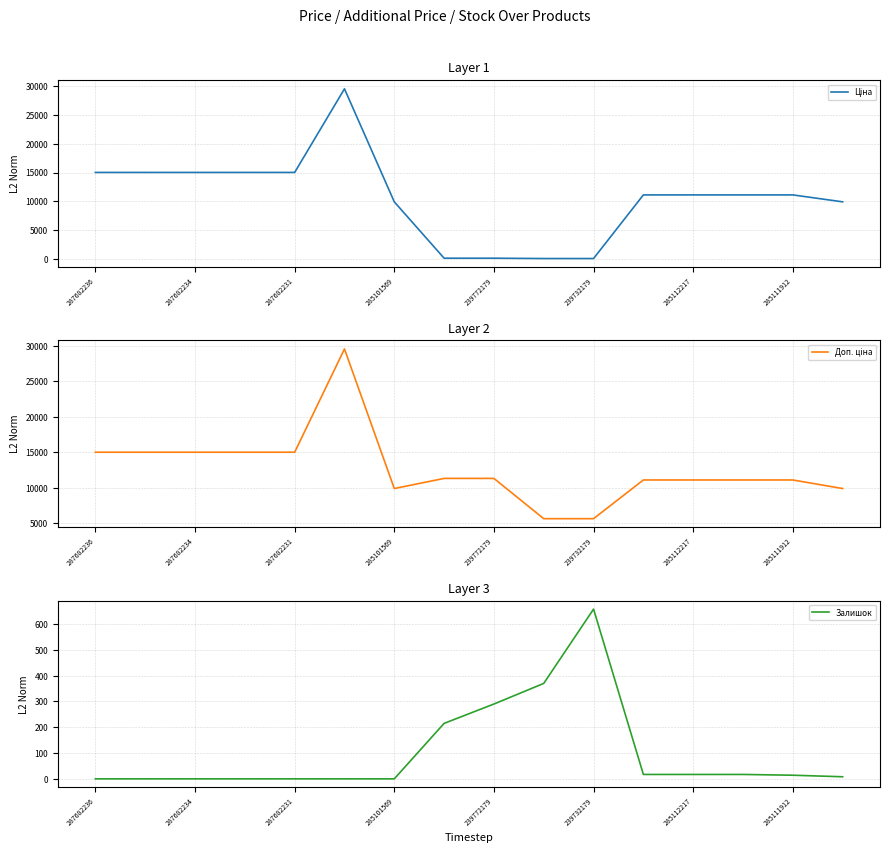

What is the maximum value for Залишок?

658